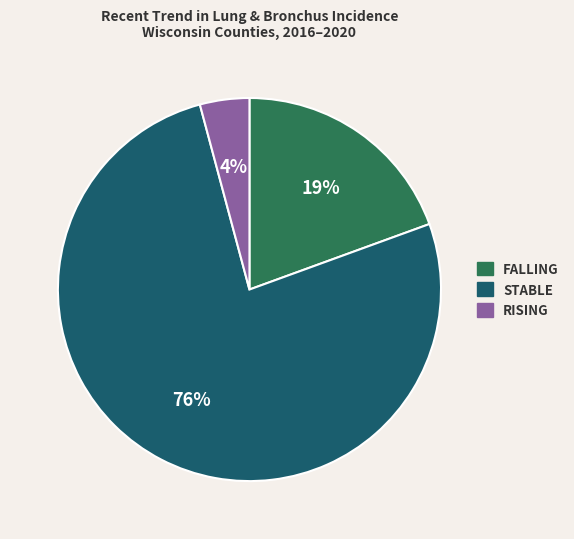

Which category has the biggest portion of the pie?

STABLE